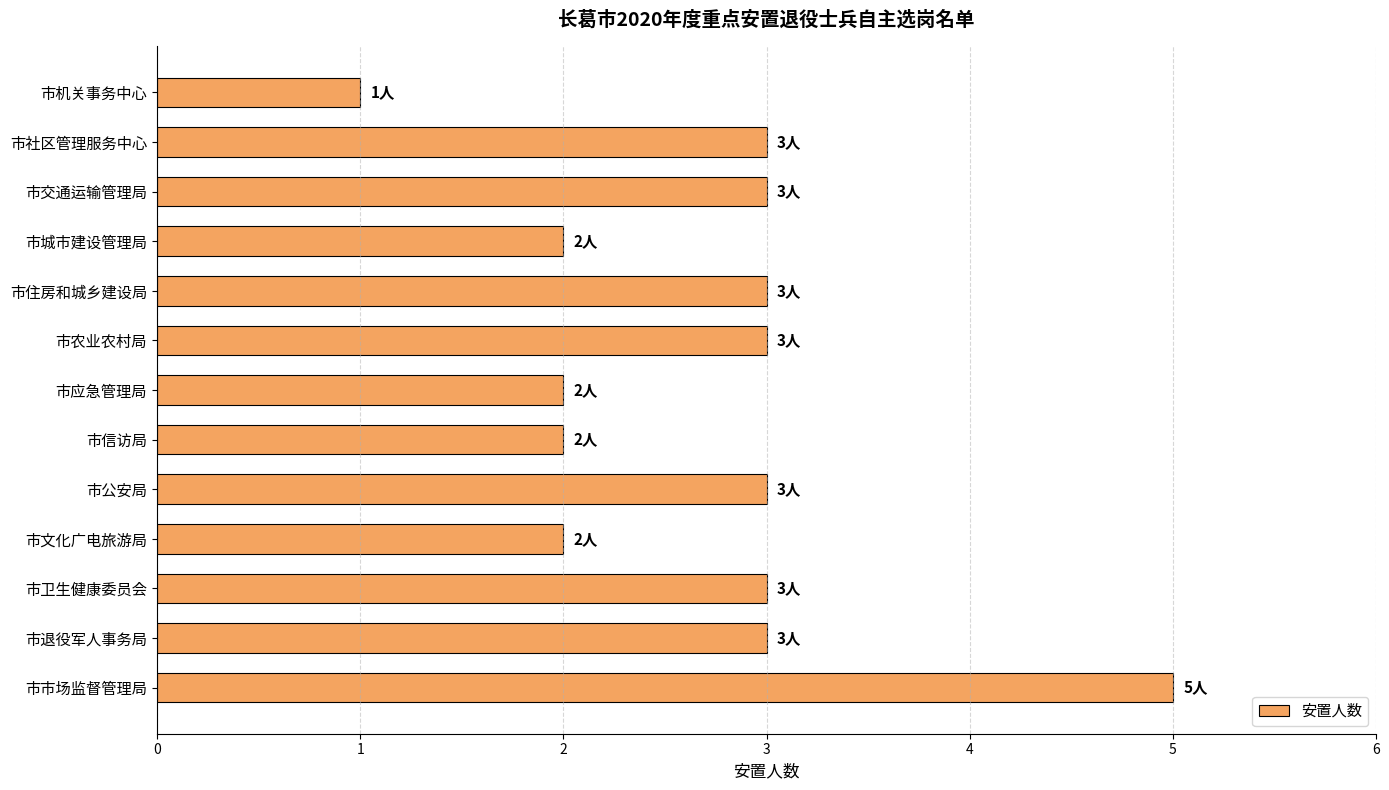

What is the label of the 10th bar from the bottom?

市城市建设管理局